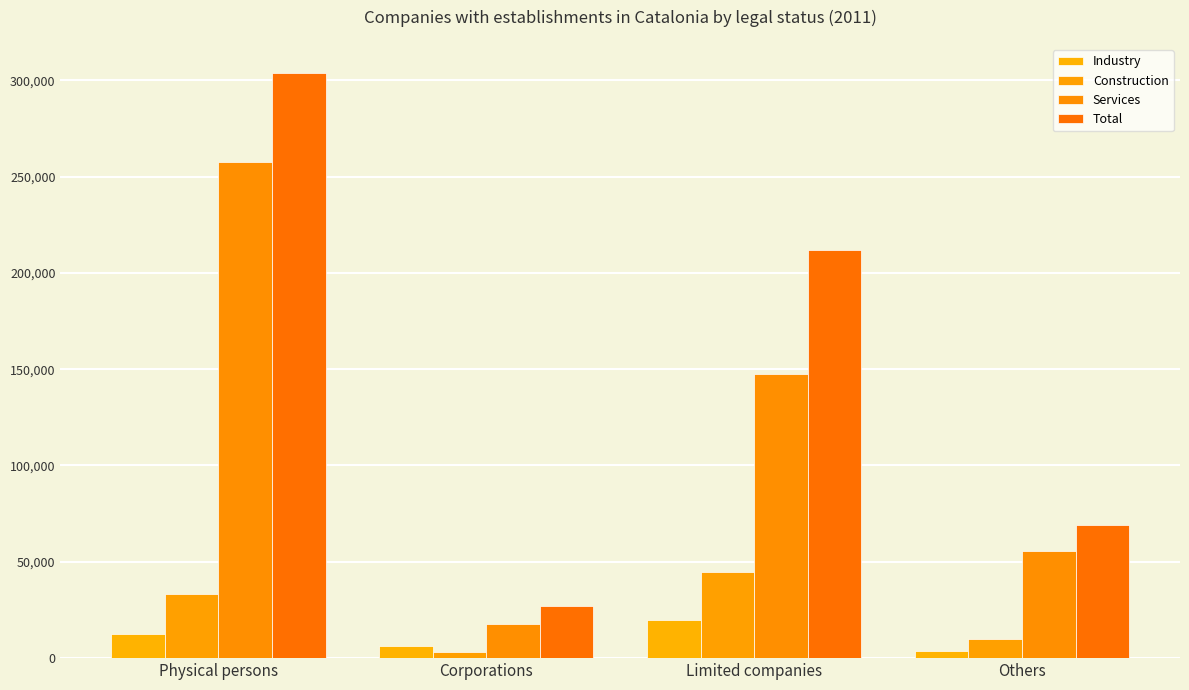

Reading left to right, extract all data points from this chart.

Industry: Physical persons=12660	Corporations=6054	Limited companies=19958	Others=3912
Construction: Physical persons=33145	Corporations=3302	Limited companies=44681	Others=9959
Services: Physical persons=257767	Corporations=17556	Limited companies=147397	Others=55360
Total: Physical persons=303572	Corporations=26912	Limited companies=212036	Others=69231